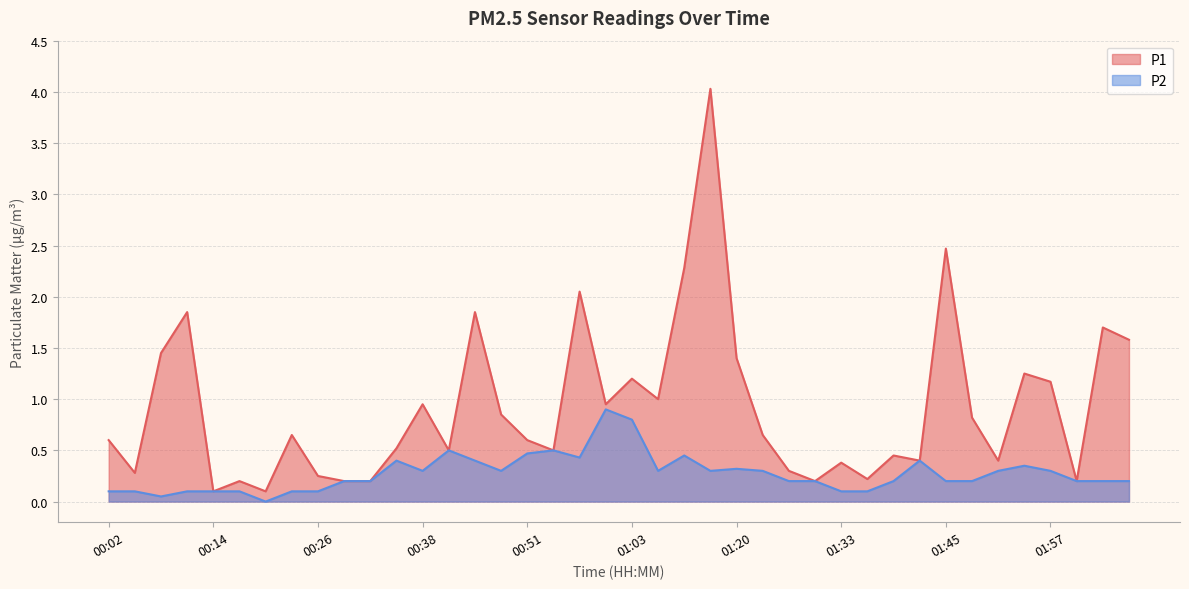

Where is P2 nearest to the value 0?

00:20